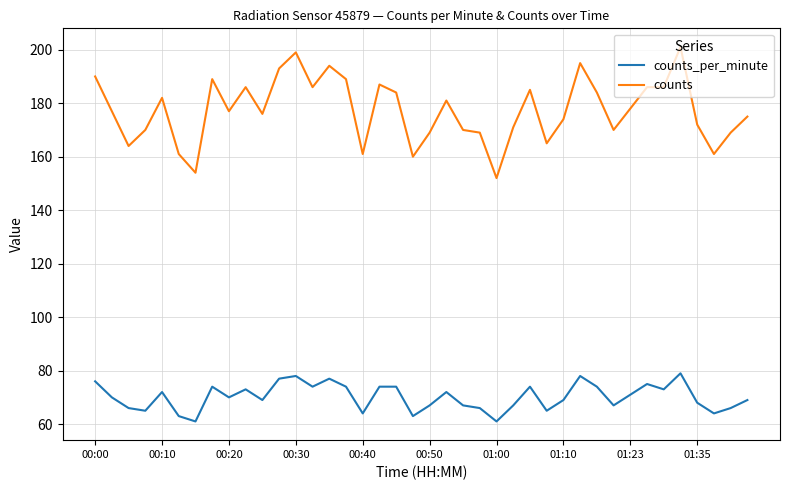

What is the difference between the maximum and minimum values in the counts_per_minute series?

18